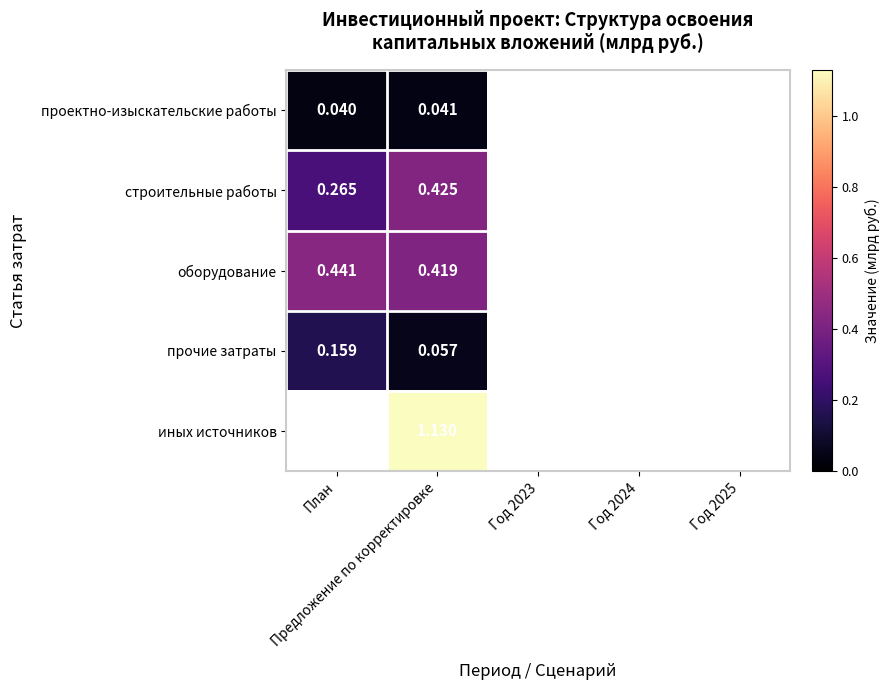

Is the value of проектно-изыскательские работы at Год 2025 greater than the value of прочие затраты at План?

No